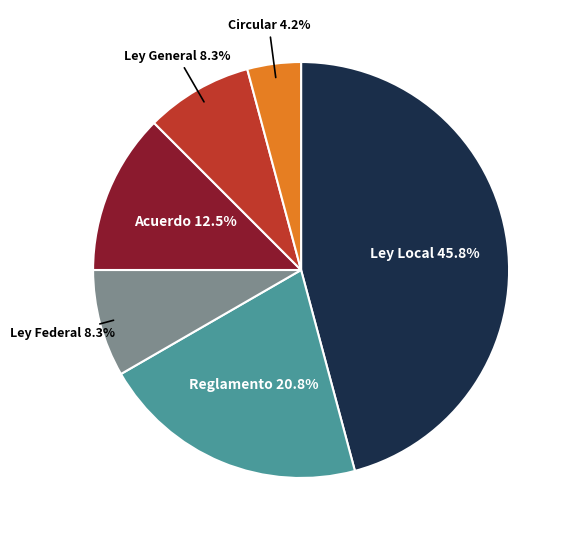

Do Reglamento and Ley Local together represent more than half of the pie?

Yes